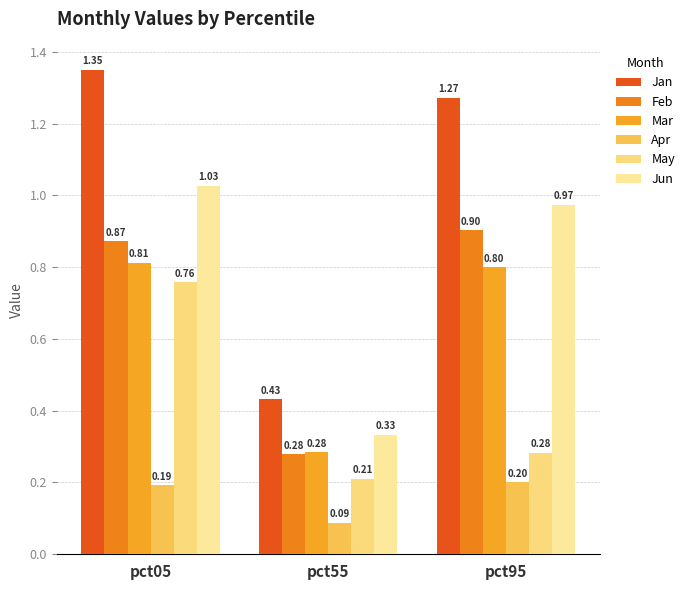

Read the May value at pct95.

0.3